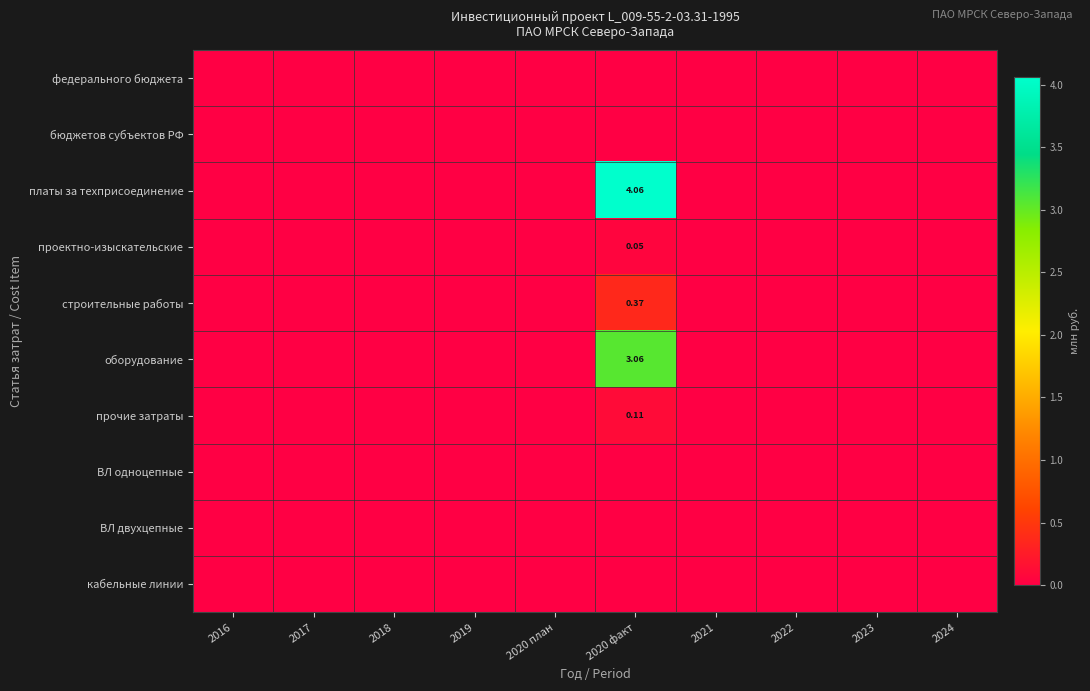

Which series has the largest total across all categories?

платы за техприсоединение